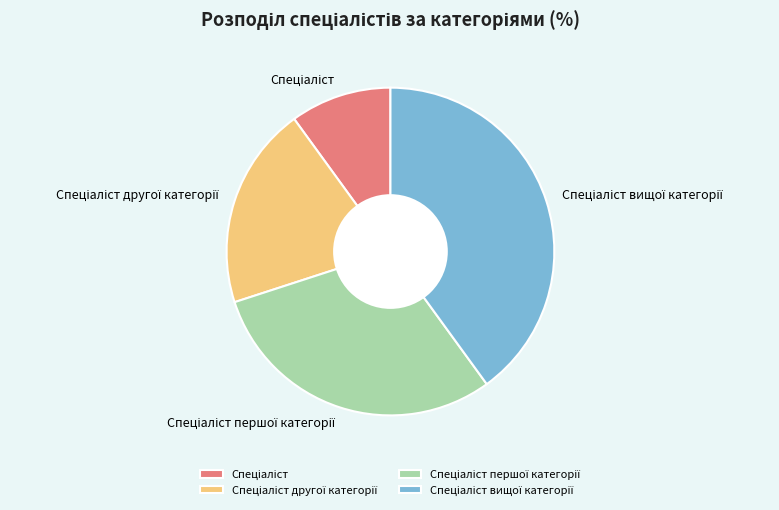

Is there any slice that represents more than half of the pie?

No